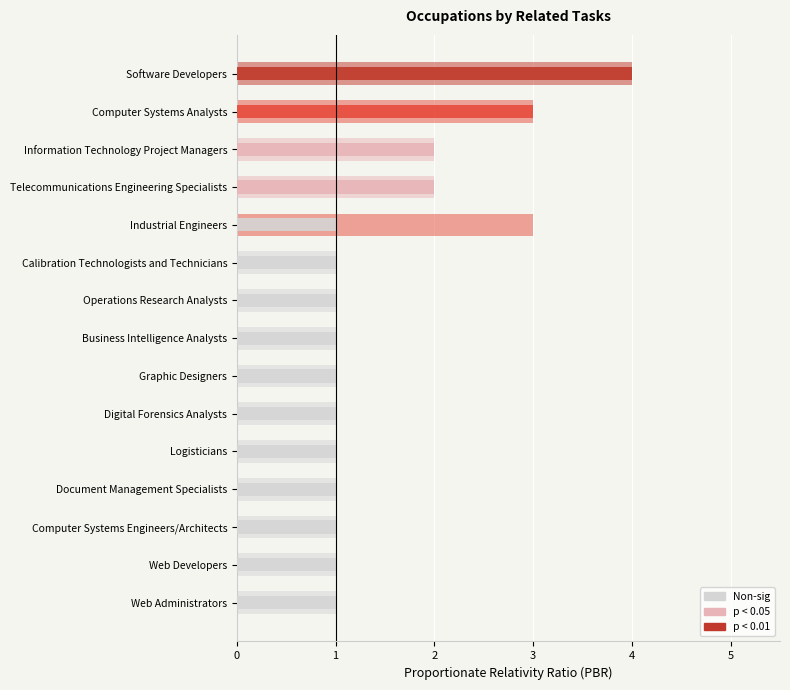

The value of Closely Related Tasks at Information Technology Project Managers is 2. True or false?

True